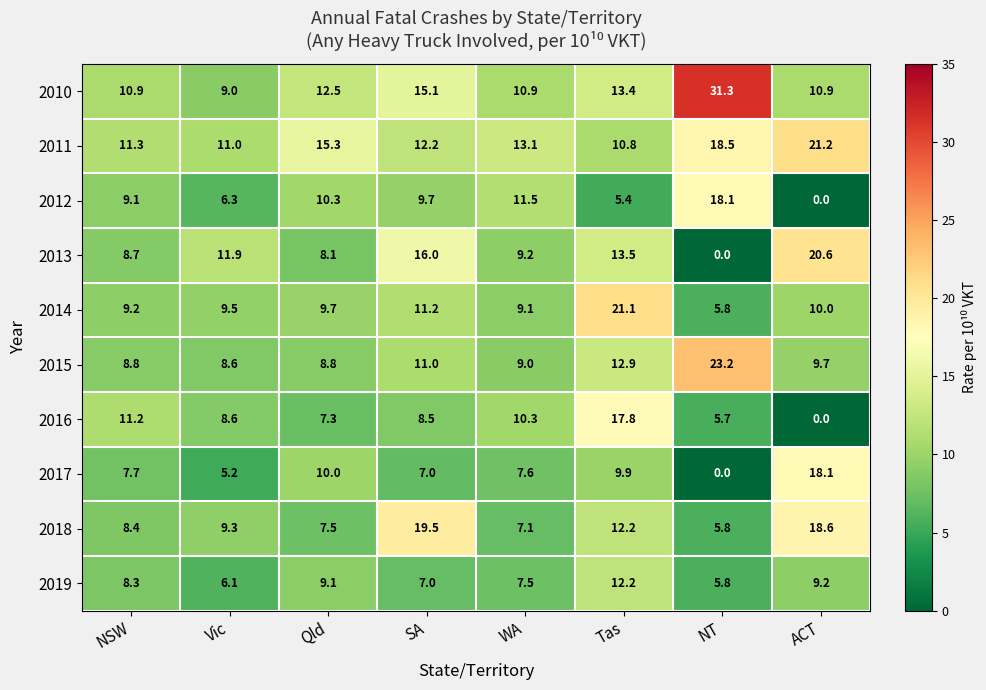

Is the value of 2013 at SA greater than the value of 2012 at NSW?

Yes